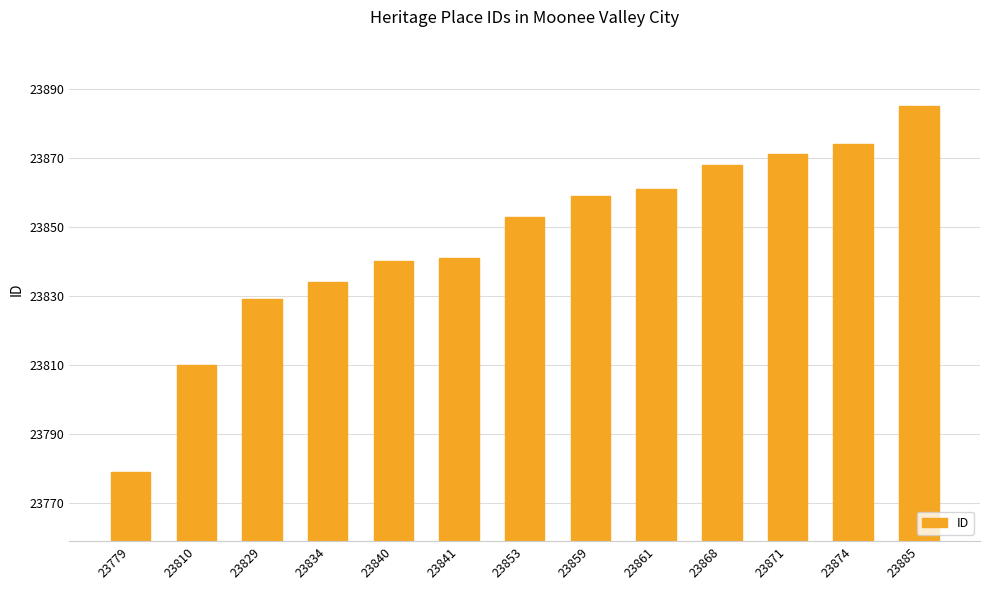

What is the sum of all values?

310004